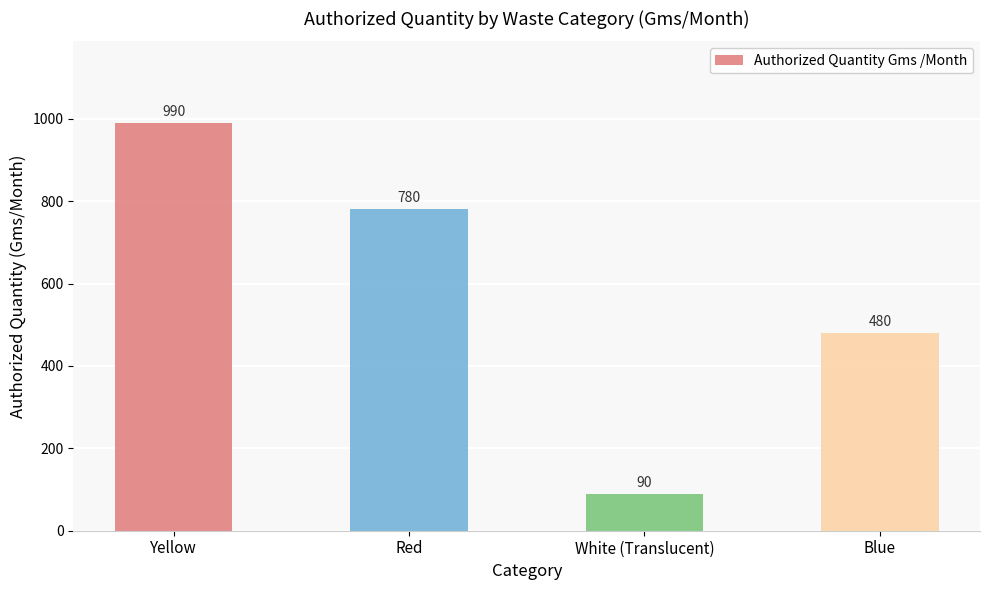

True or false: the data shows 128 at Blue.

False